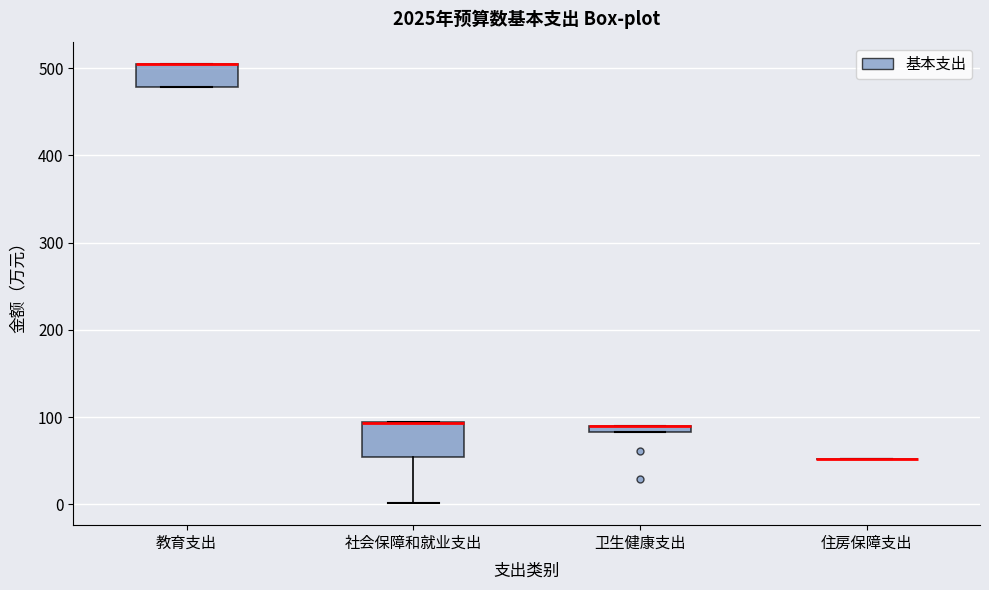

Where is the upper edge of the box for 教育支出 on the y-axis? The values are not printed on the chart, so give them approximately, as read against the axis.

500